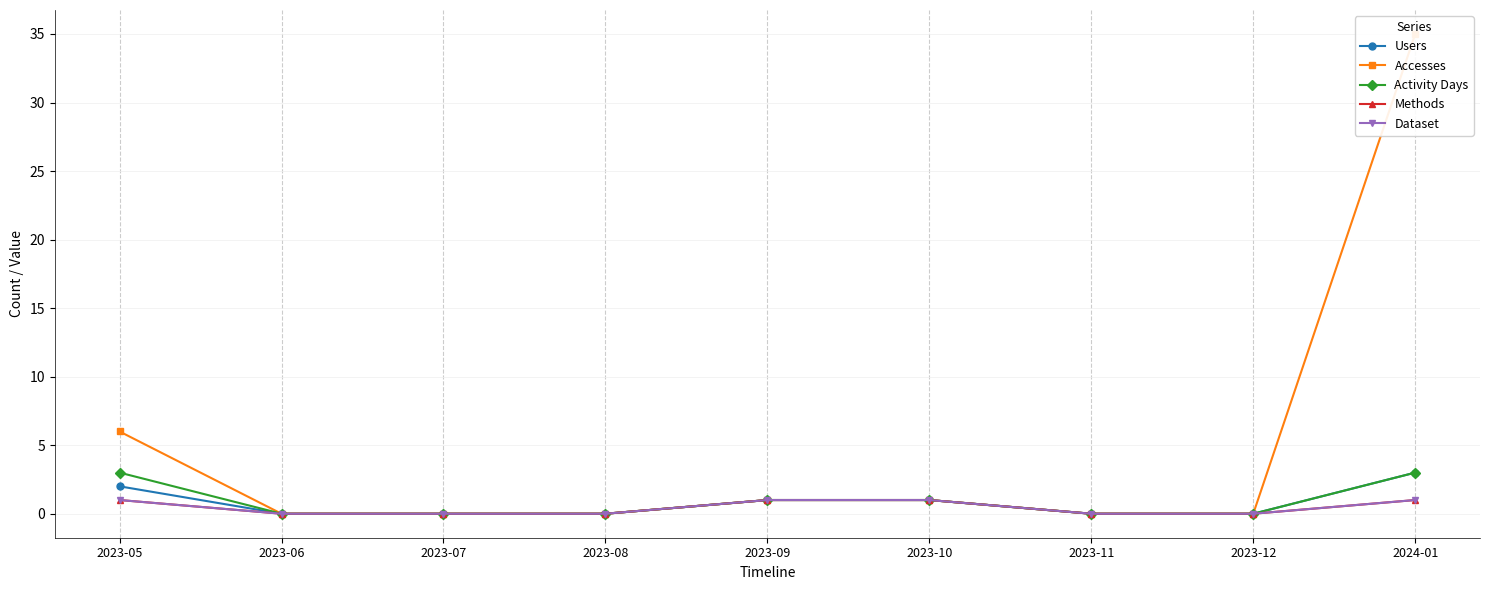

The value of Users at 2023-11 is -1. True or false?

False